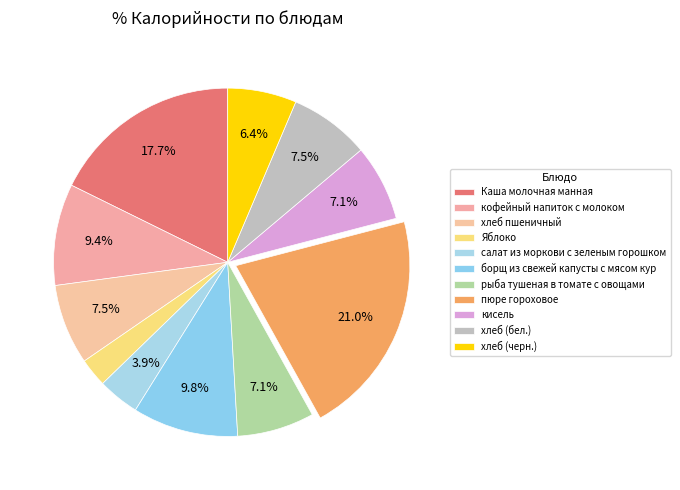

Count the number of slices in the pie.

11